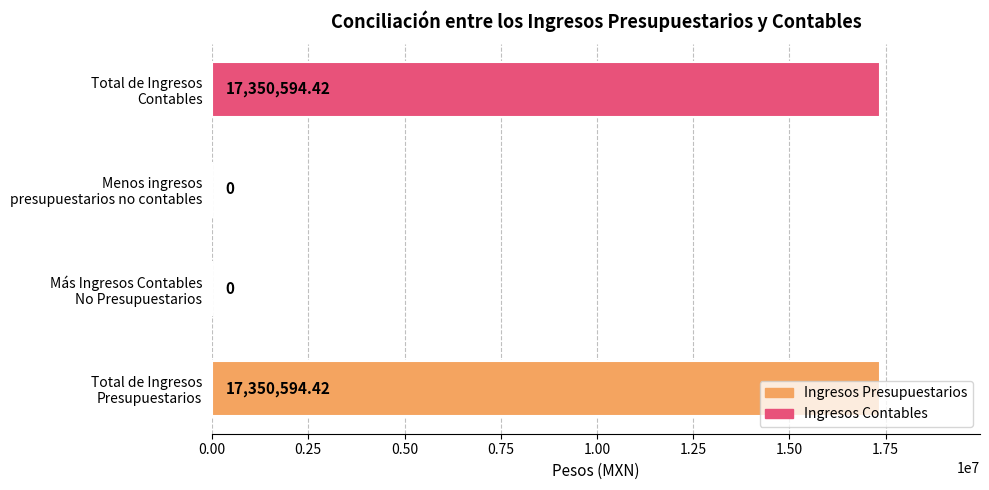

Count the number of categories in the chart.

4